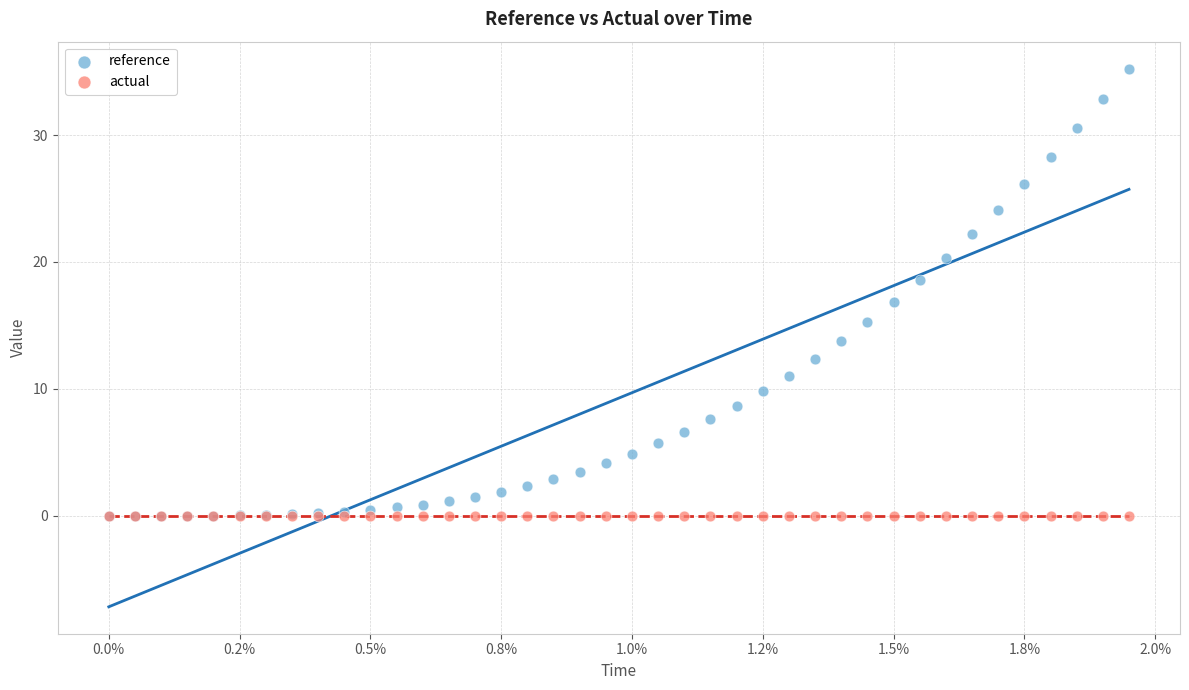

Which series contains the highest Y value?

reference